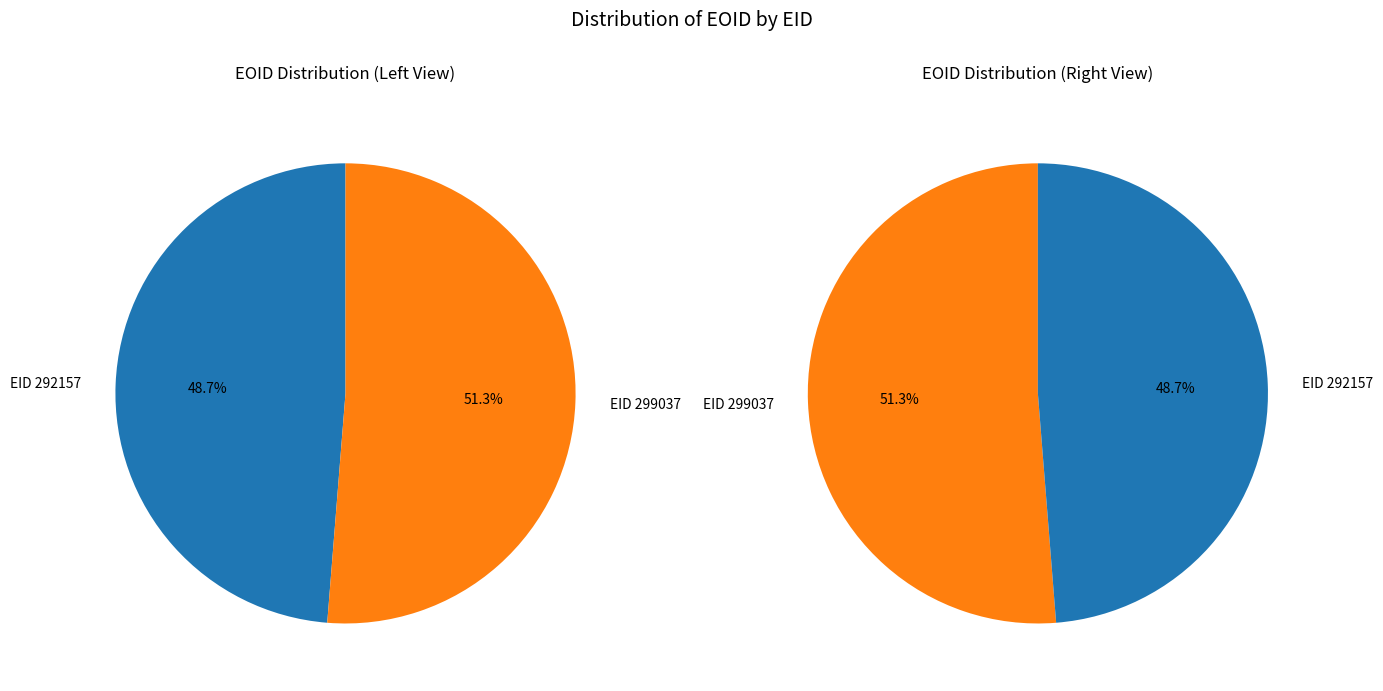

Count the number of slices in the pie.

2